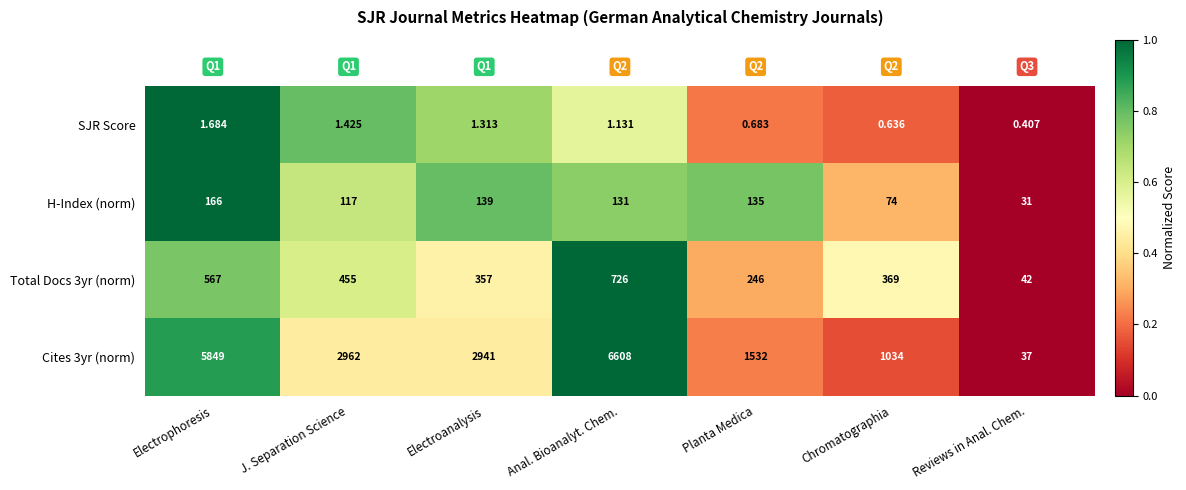

At which label does Cites 3yr (norm) reach its peak?

Anal. Bioanalyt. Chem.